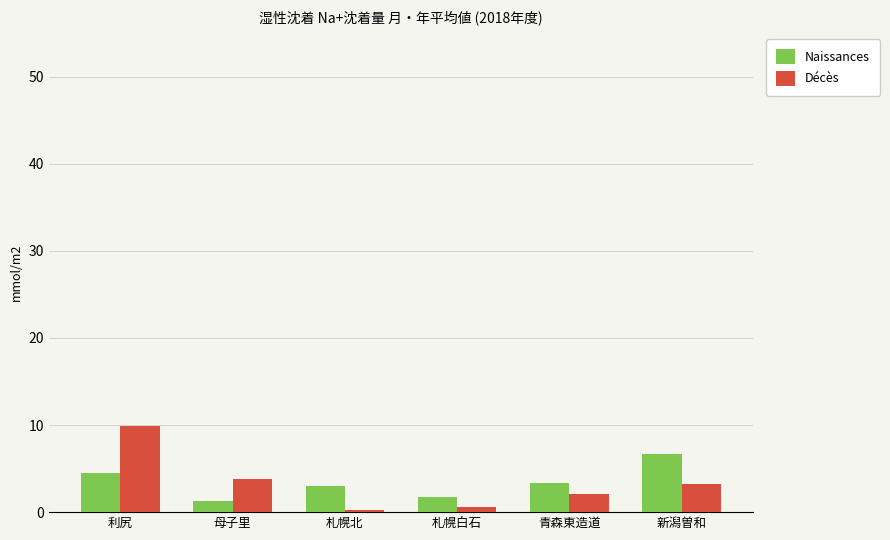

Is the value of Naissances at 新潟曽和 greater than the value of Décès at 青森東造道?

Yes